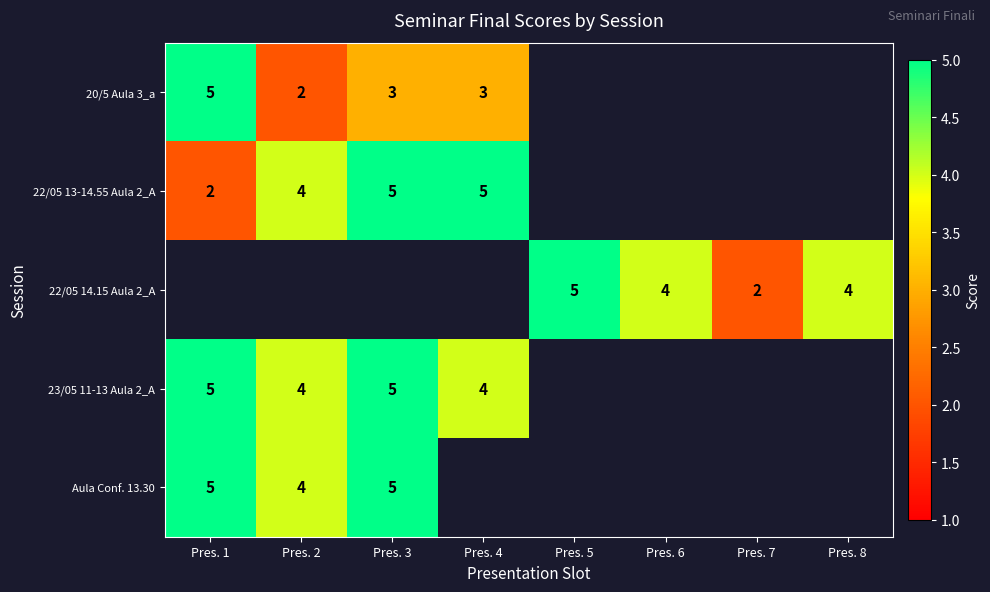

How many series are shown in this chart?

5